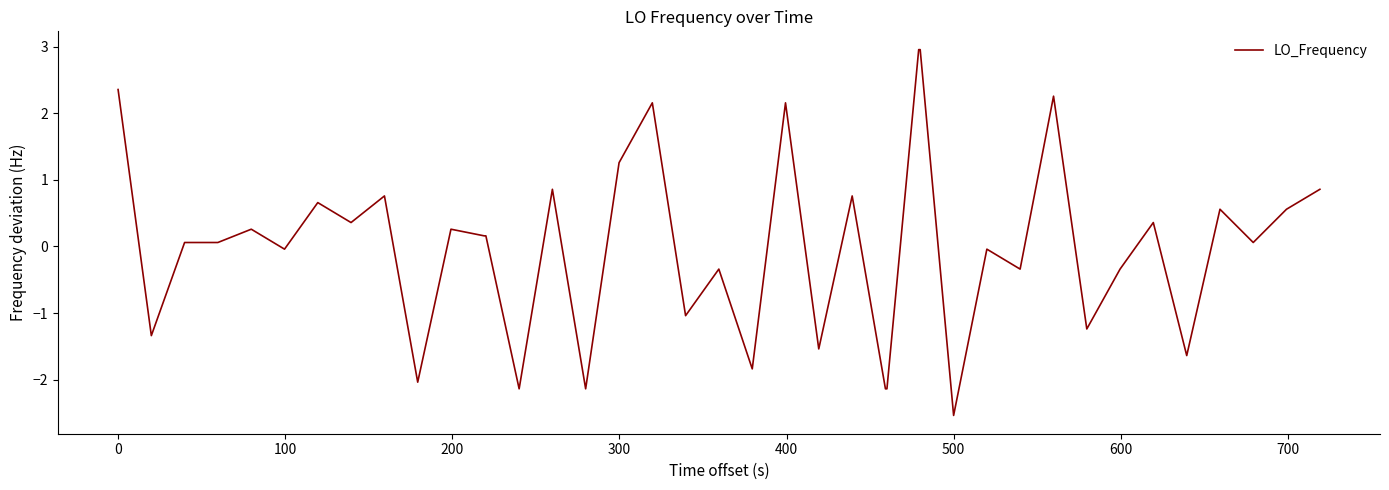

Count the number of categories in the chart.

40